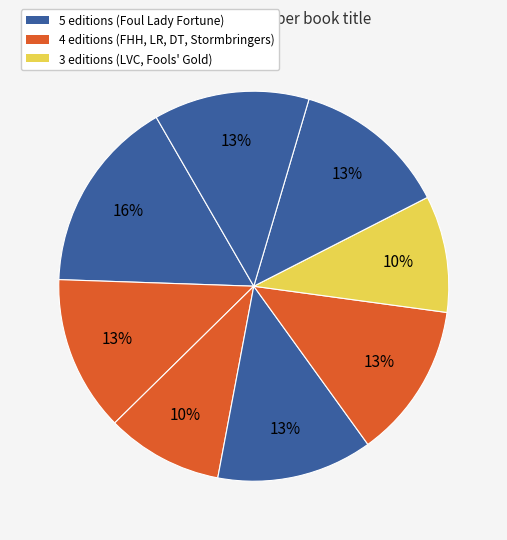

How many segments does this pie chart have?

8